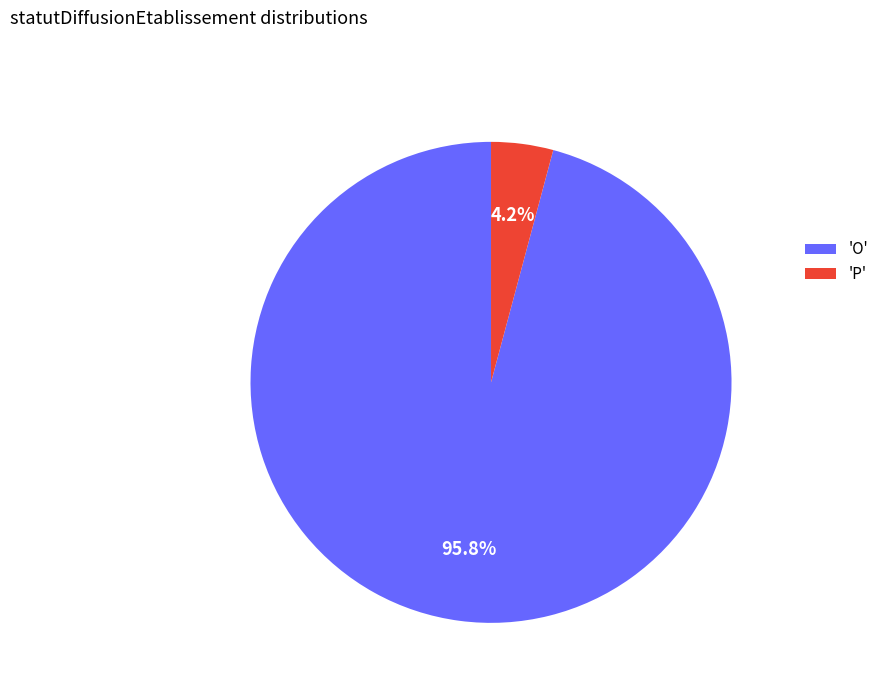

Count the number of slices in the pie.

2